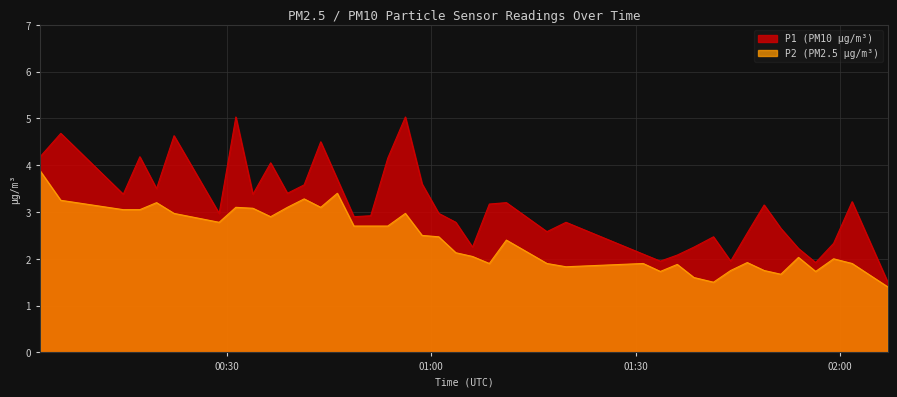

How many values in the P1 series are below 3?

20